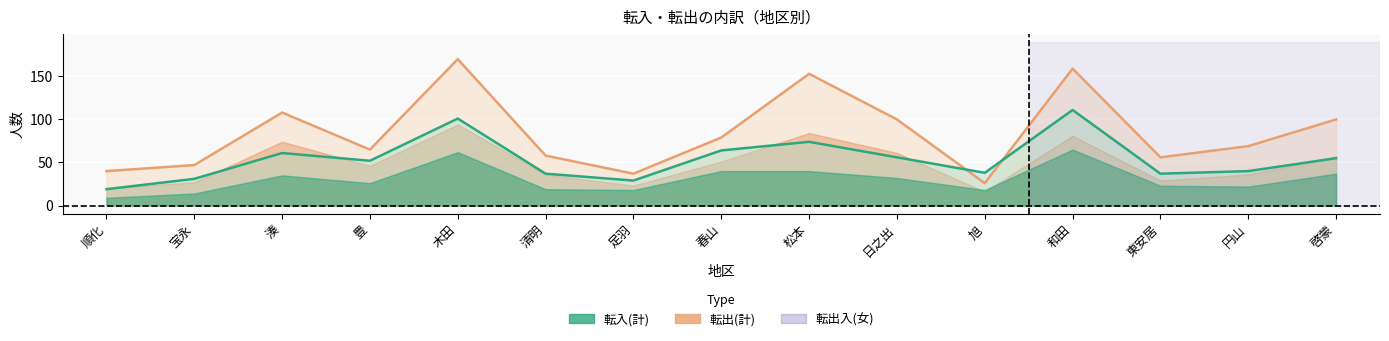

What is the sum of all 転出(女) values?

532